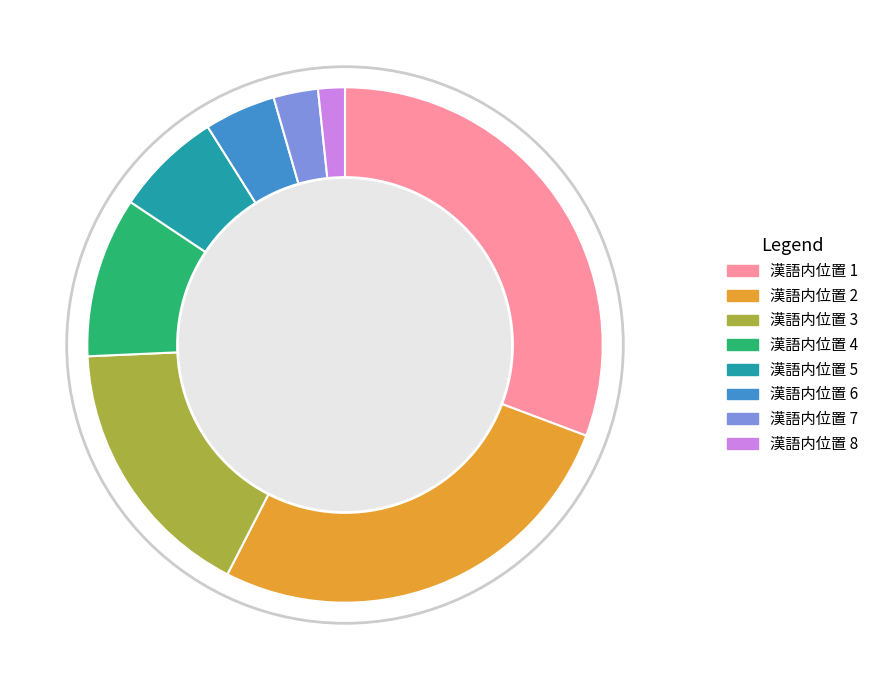

What is the smallest slice in the pie chart?

漢語内位置 8